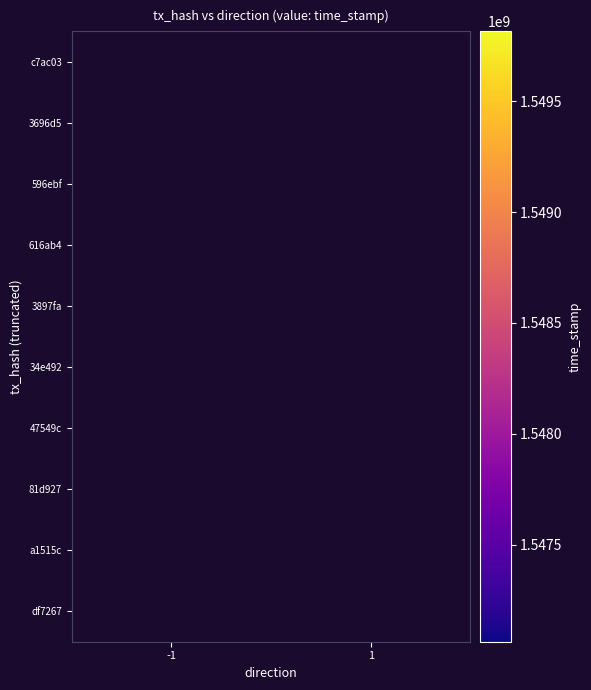

The value of c7ac03 at -1 is 1549815774.0. True or false?

True